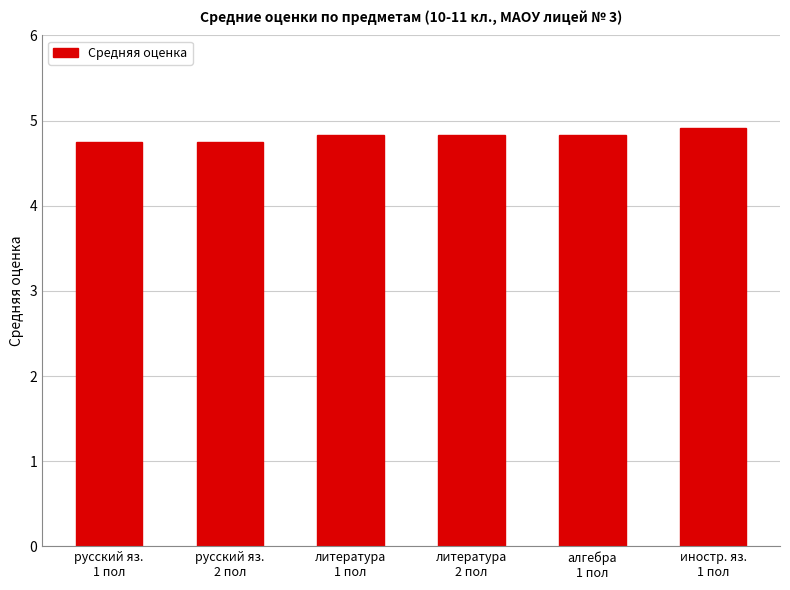

What is the sum of all values?

28.9